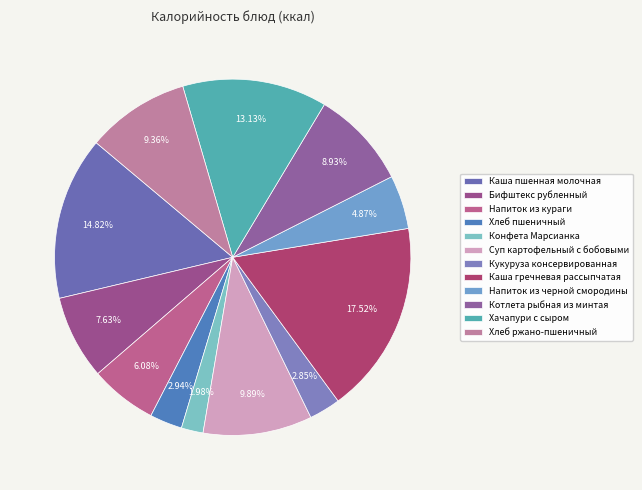

Combined, do Напиток из черной смородины and Хлеб пшеничный account for over 50%?

No